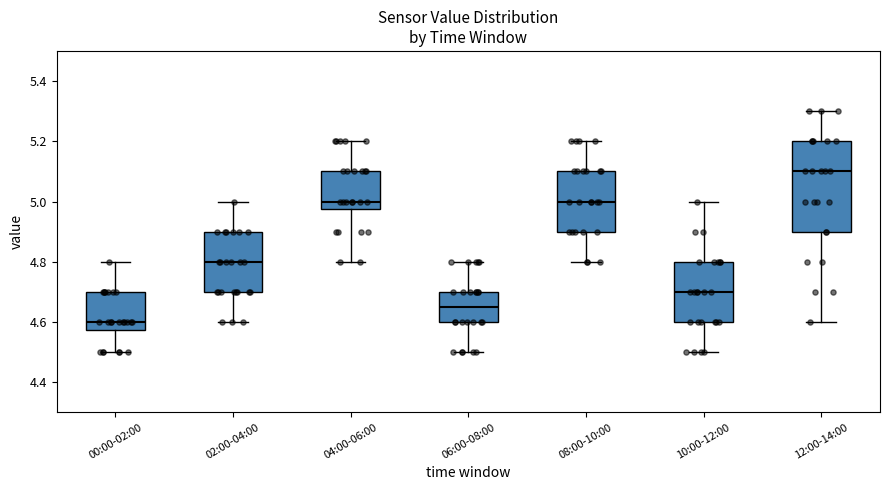

Which box is the tallest, from its lower edge to its upper edge?

12:00-14:00